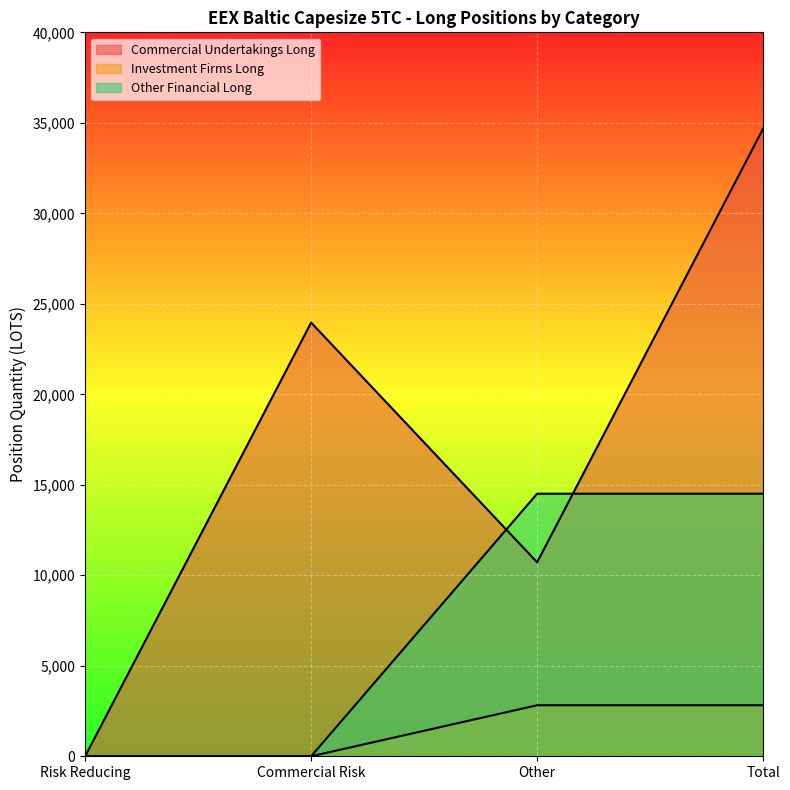

What is the difference between the maximum and minimum values in the Investment Firms Long series?

2819.0